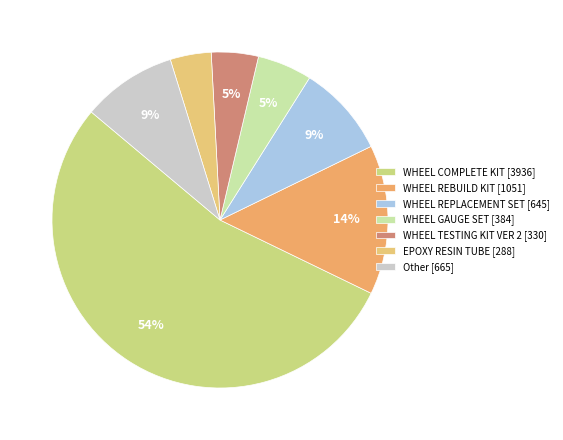

Which slice represents more than half of the pie?

WHEEL COMPLETE KIT [3936]